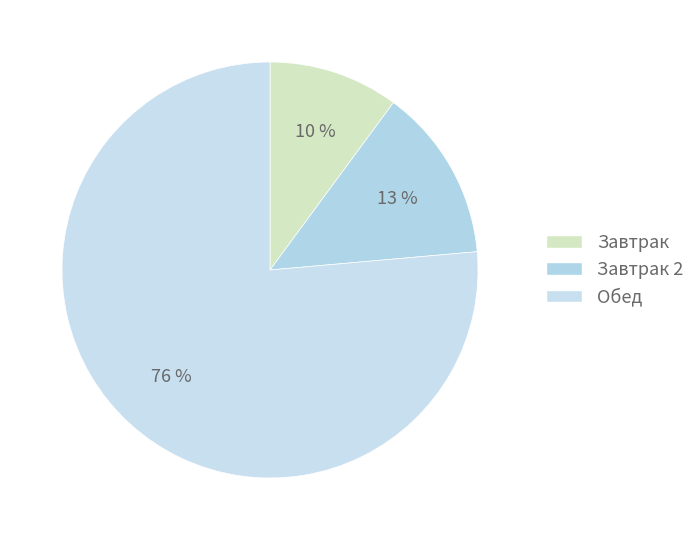

Rank the categories by value from lowest to highest.

Завтрак, Завтрак 2, Обед